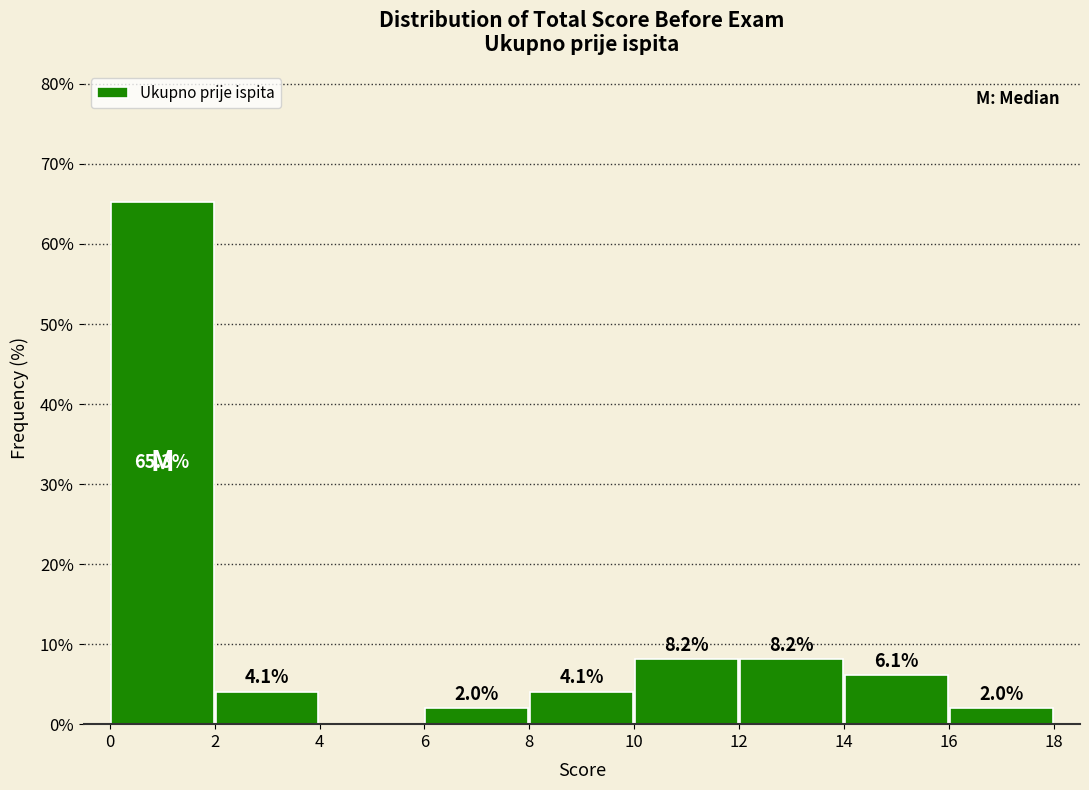

Over which range of the x-axis is the bar tallest?

0 to 2